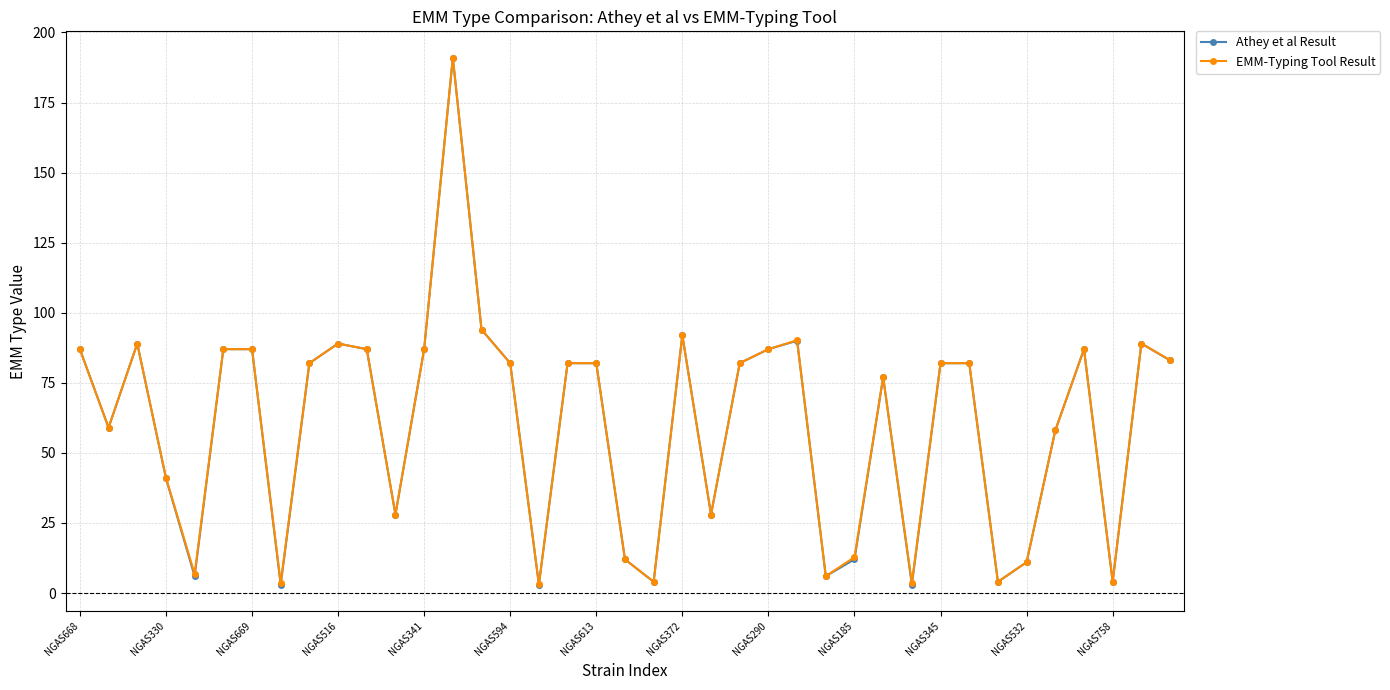

What is the maximum value shown in the chart?

191.0